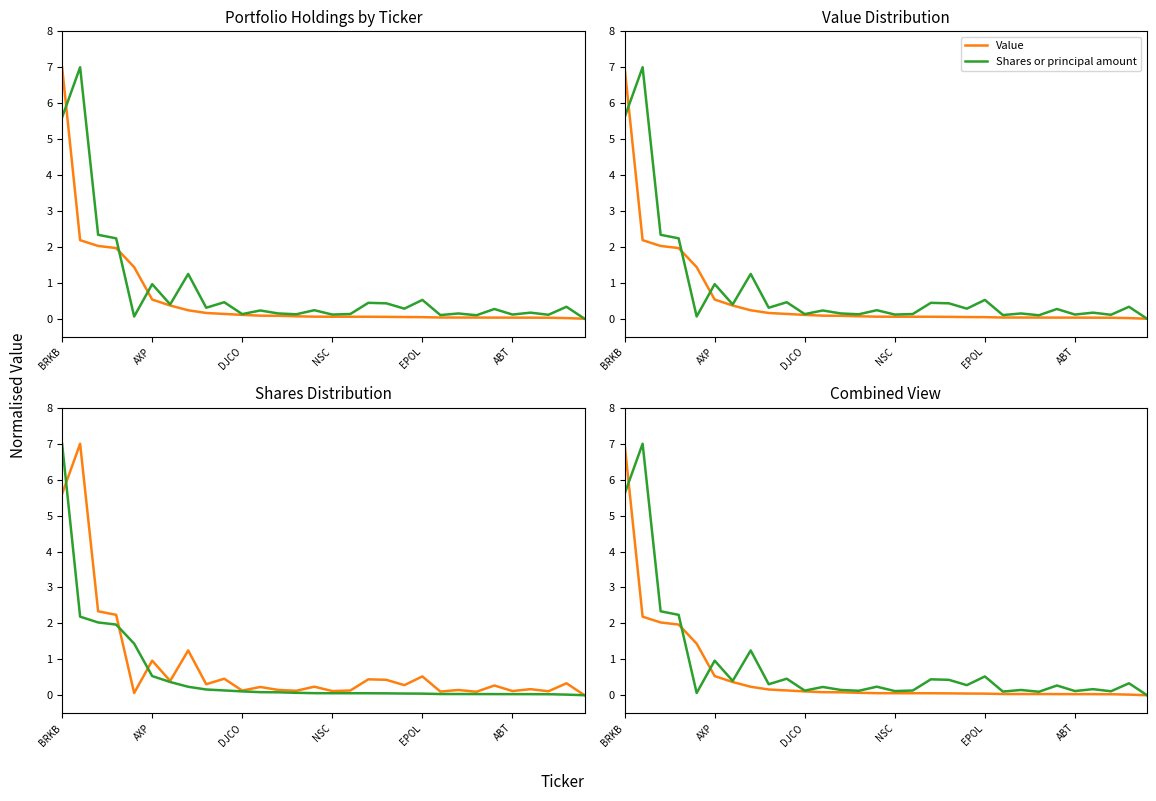

True or false: Shares or principal amount has more than 2 interior local peaks.

True